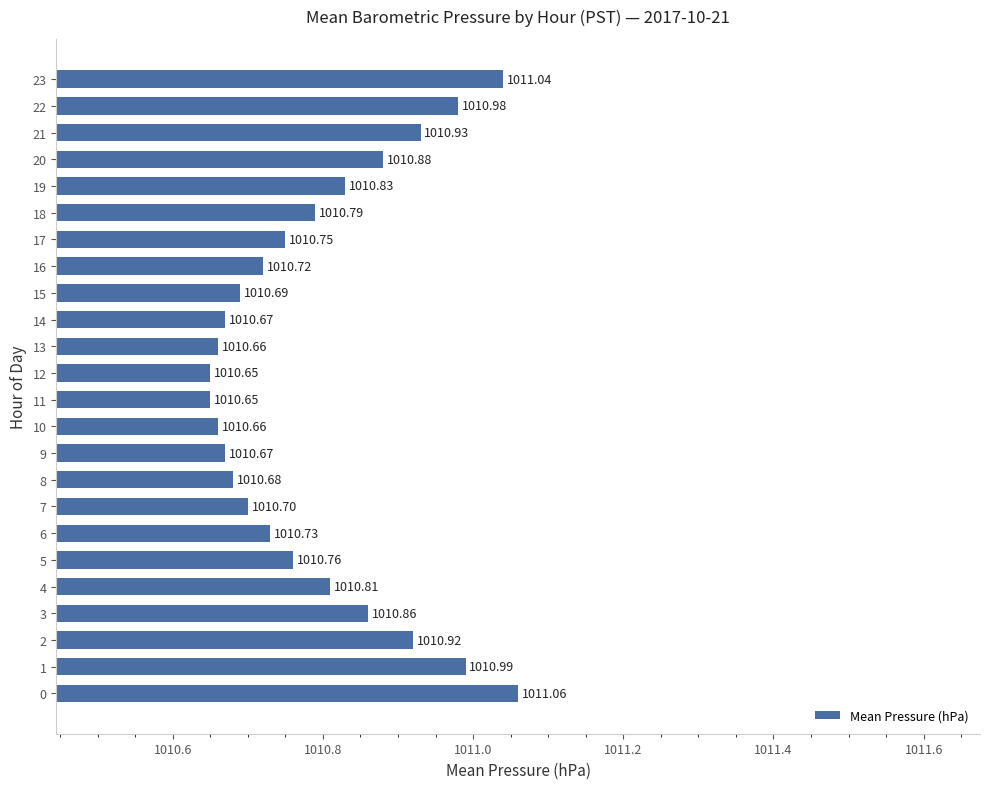

What is the difference between the maximum and minimum values?

0.4